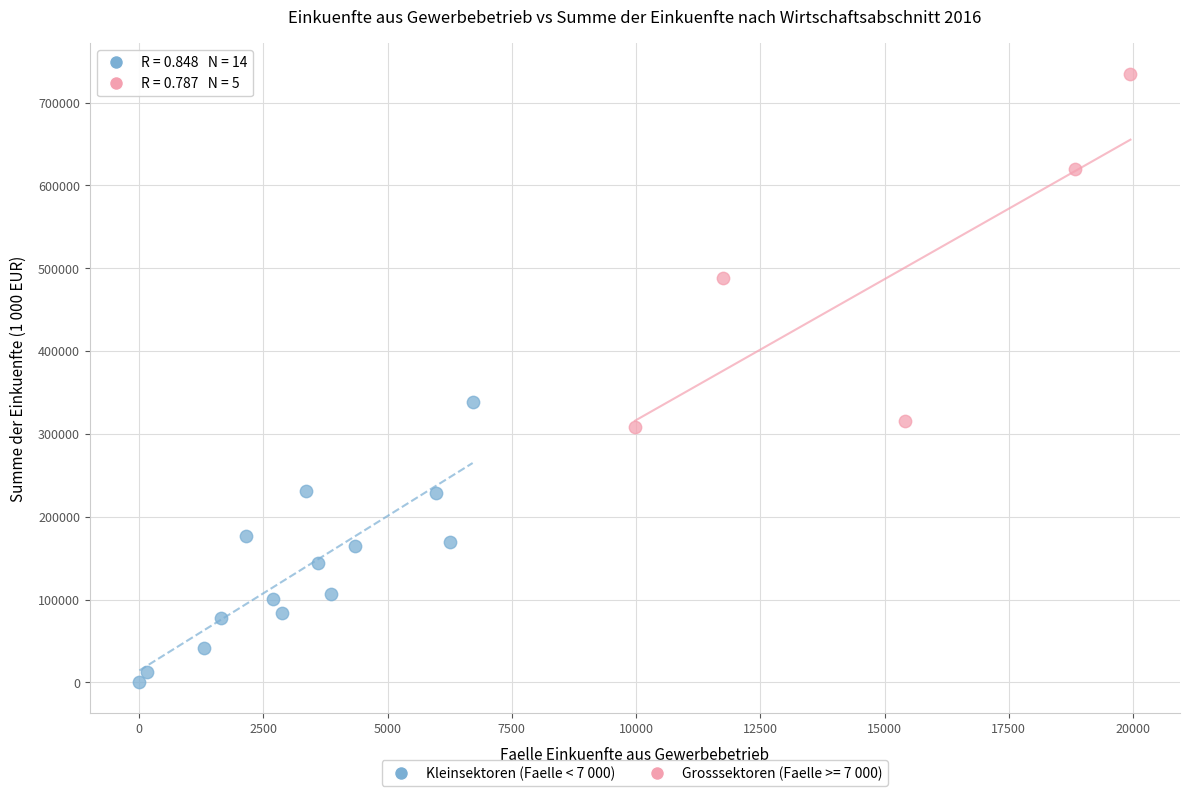

Which series reaches the maximum Y coordinate?

Grosssektoren (Faelle >= 7 000)